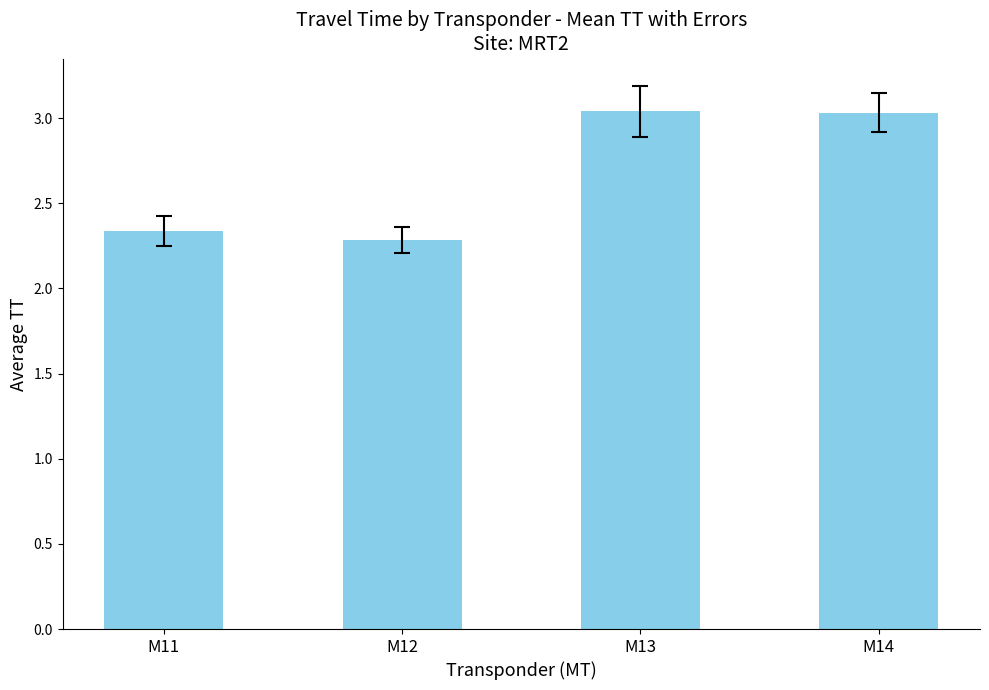

The value at M12 is 1.3. True or false?

False